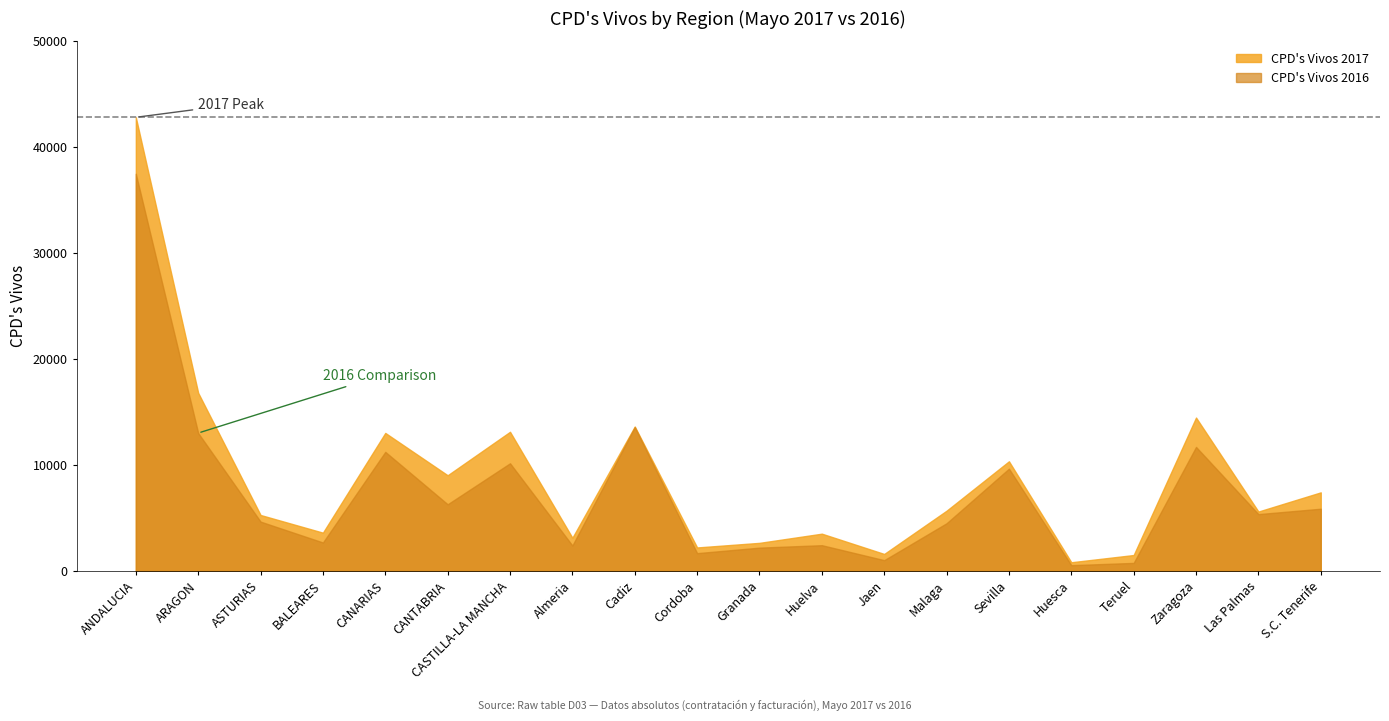

What are all the series names shown in the legend?

CPD's Vivos 2017, CPD's Vivos 2016